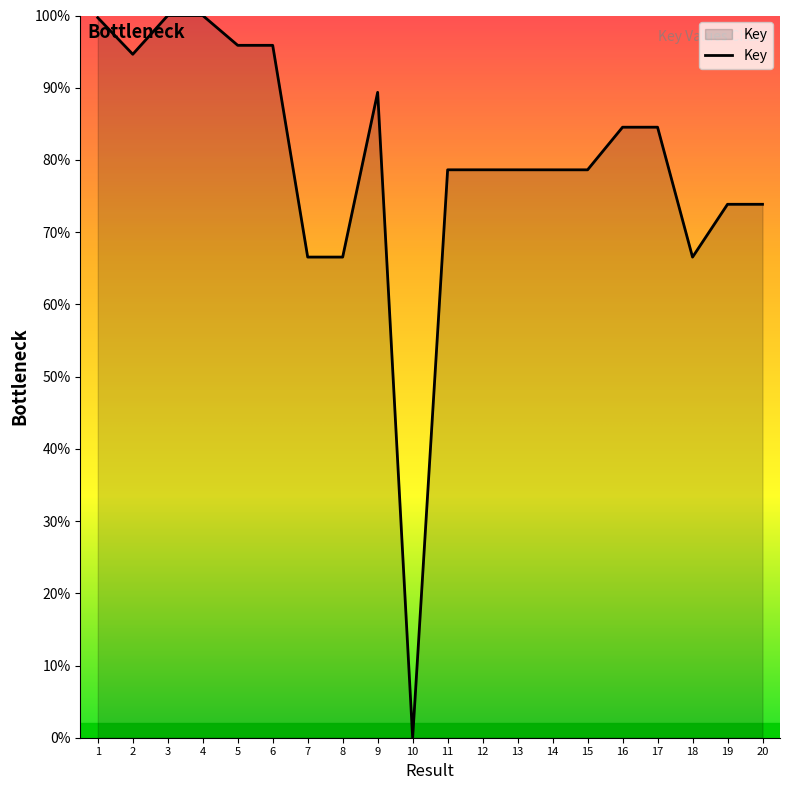

How many values are above zero?

19